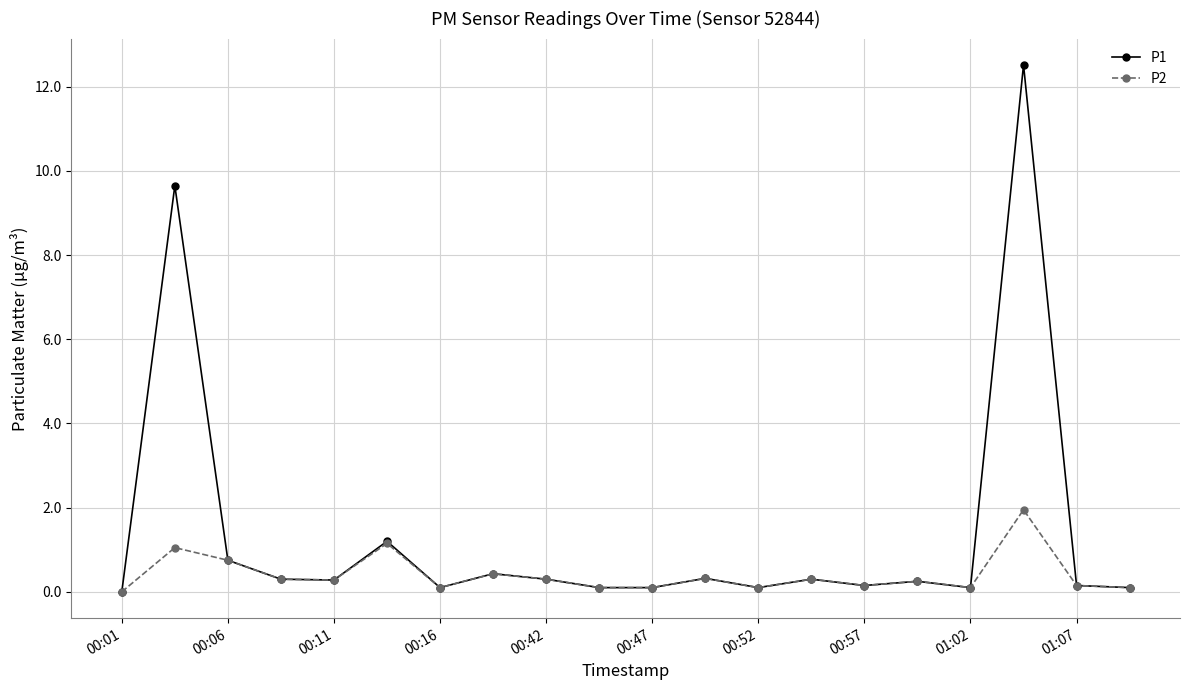

Which series has the largest total across all categories?

P1